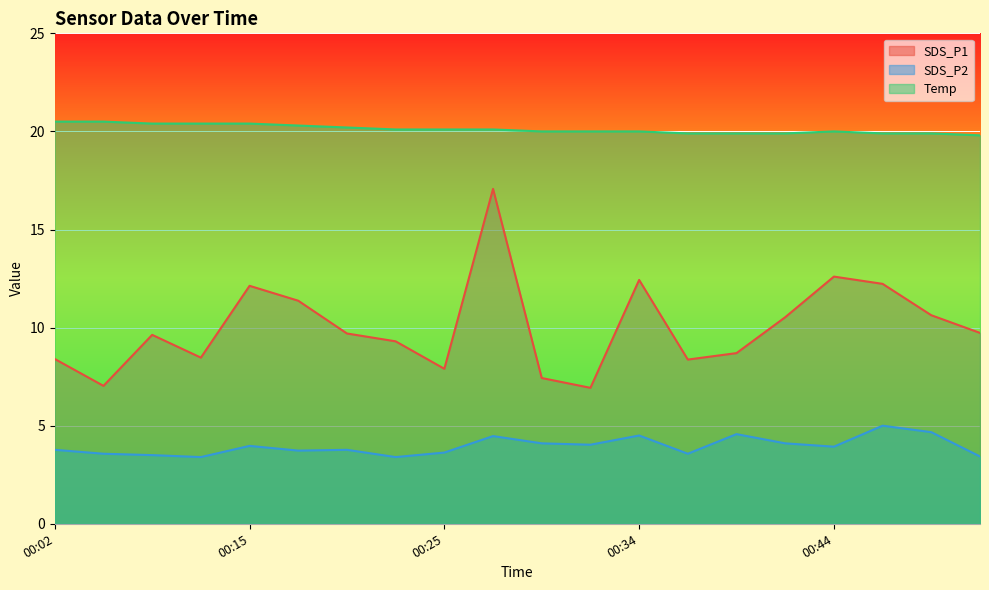

What is the minimum value shown in the chart?

3.4